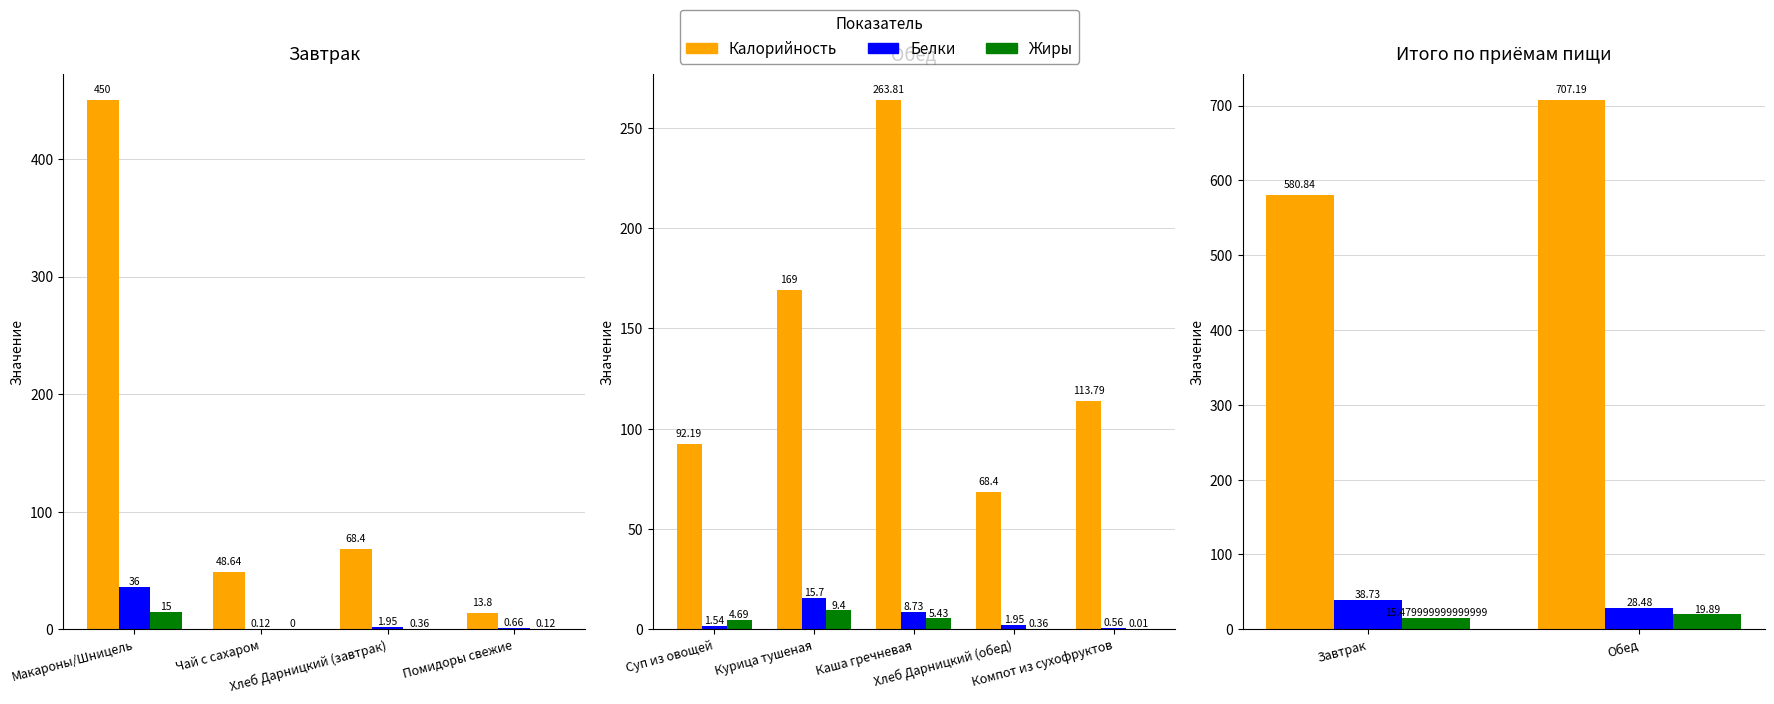

Which series has the largest range (max minus min)?

Калорийность